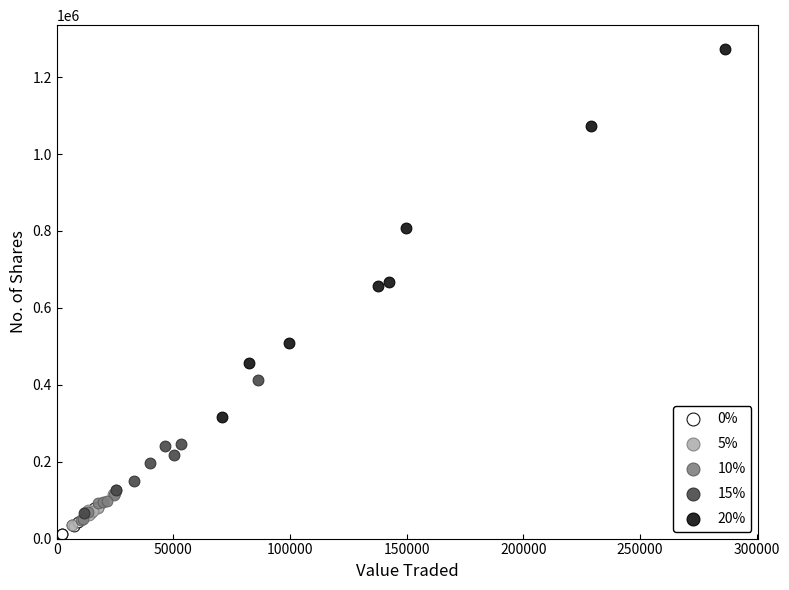

Which series has the largest Y range (max minus min)?

20%